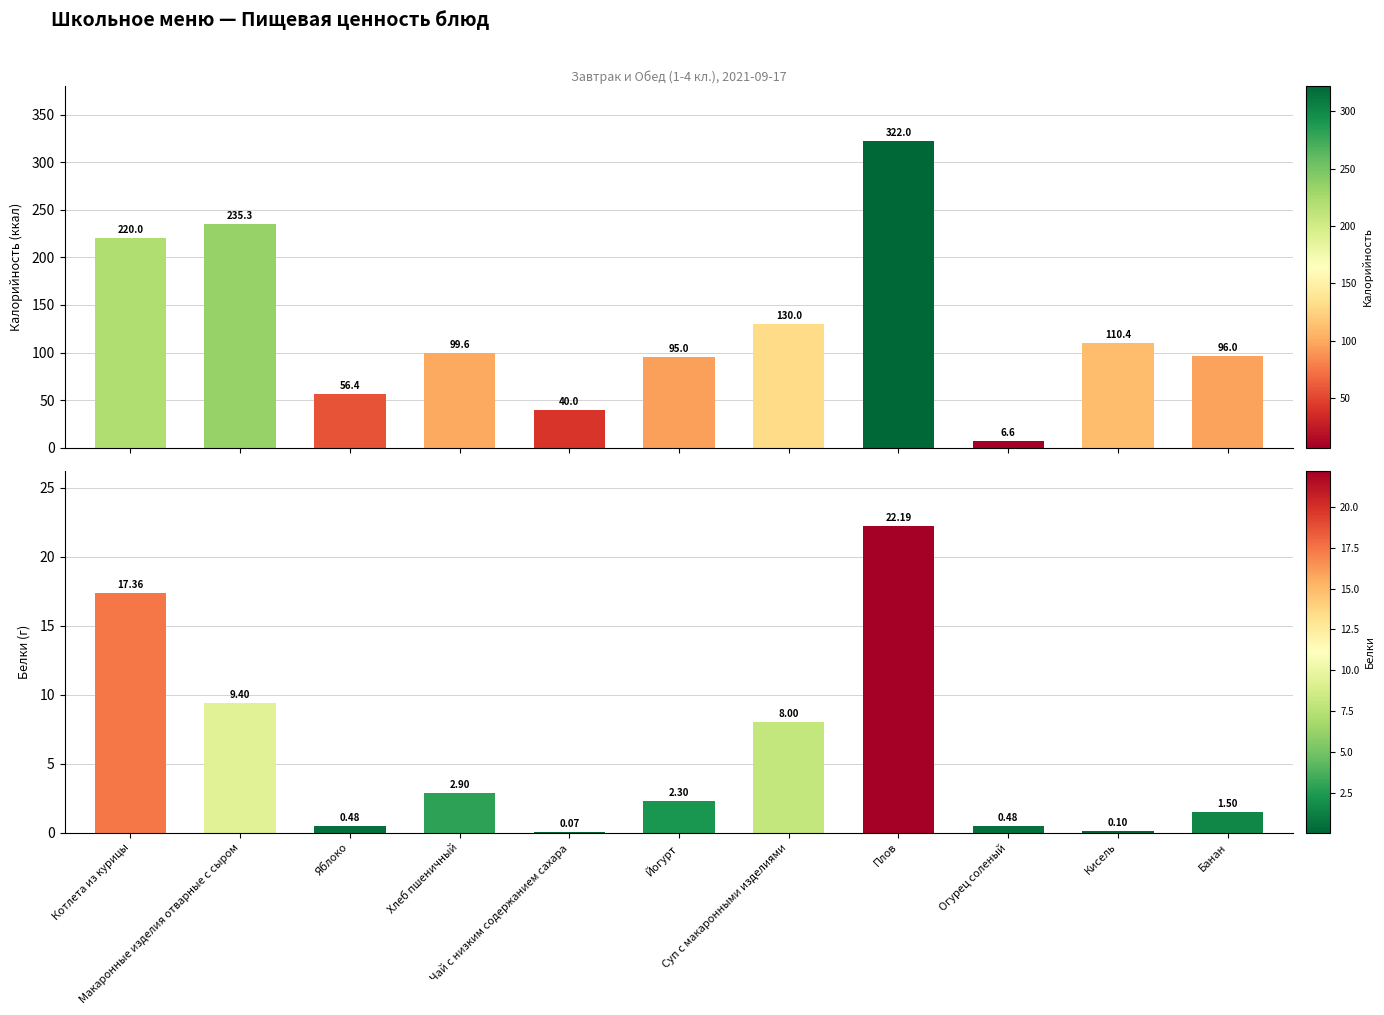

Read the Калорийность value at Котлета из курицы.

220.0